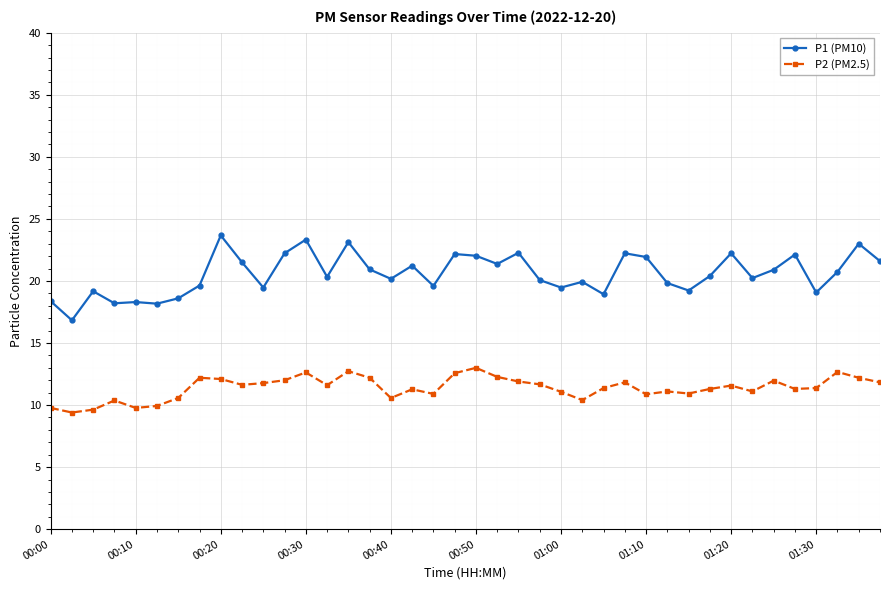

What is the maximum value for P1 (PM10)?

23.7